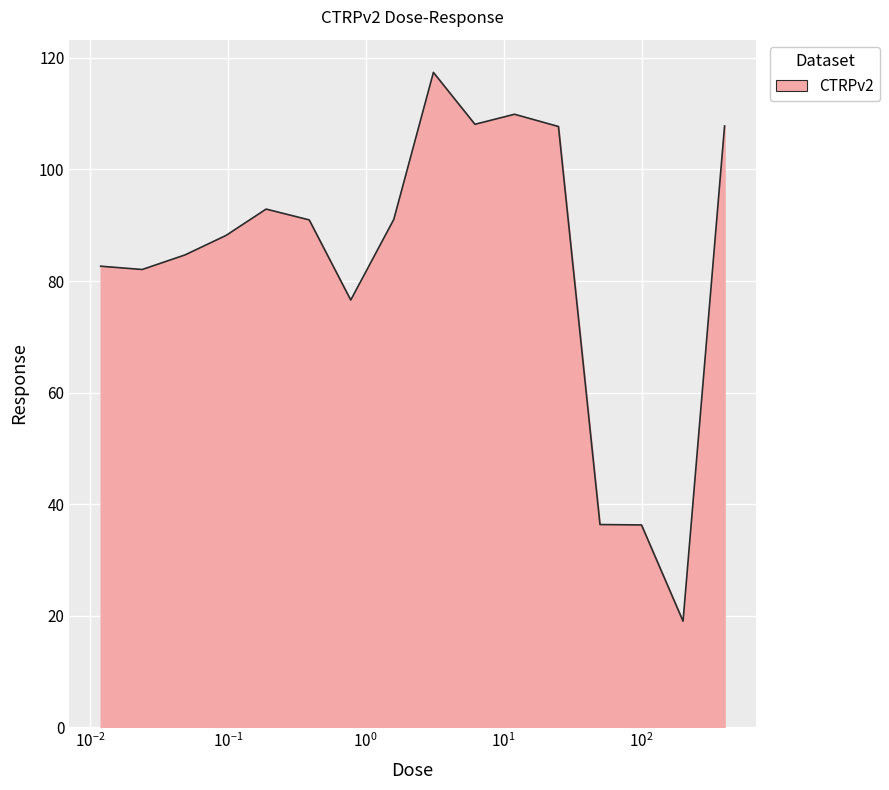

What is the difference between the maximum and minimum values?

98.4